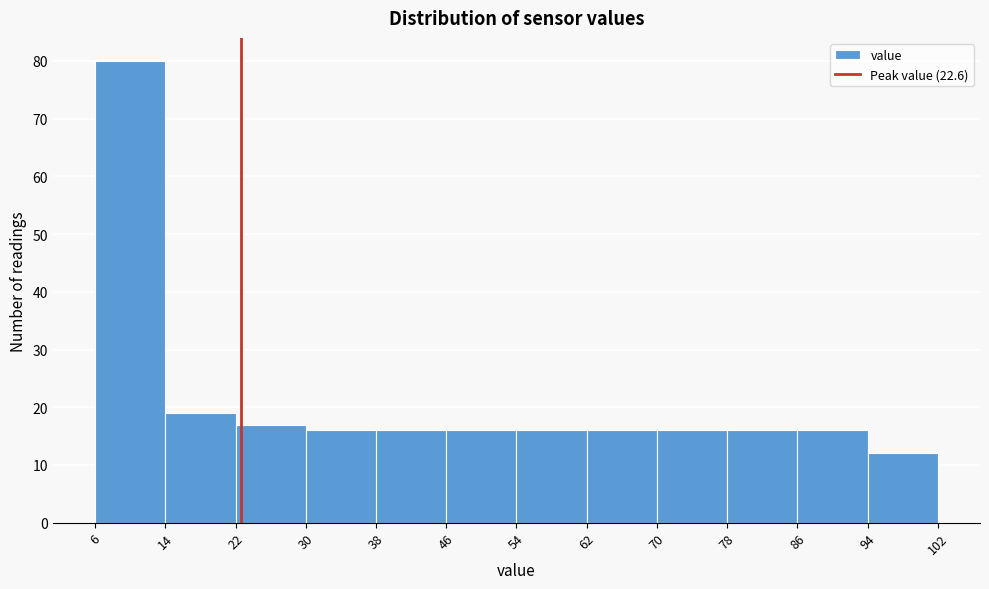

Reading left to right, list every bar in this chart as the range it spans on the x-axis followed by its height. The values are not printed on the chart, so give them approximately, as read against the axis.

6 to 14: 80
14 to 22: 19
22 to 30: 17
30 to 38: 16
38 to 46: 16
46 to 54: 16
54 to 62: 16
62 to 70: 16
70 to 78: 16
78 to 86: 16
86 to 94: 16
94 to 102: 12